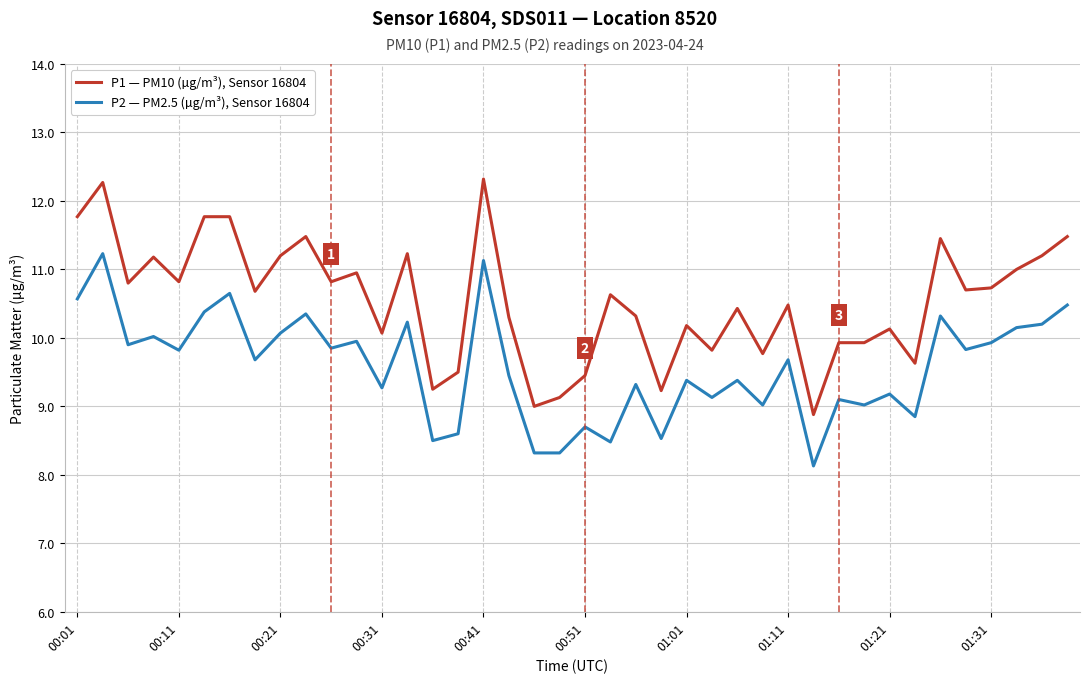

True or false: P2 — PM2.5 (µg/m³), Sensor 16804 and P1 — PM10 (µg/m³), Sensor 16804 intersect in this chart.

False